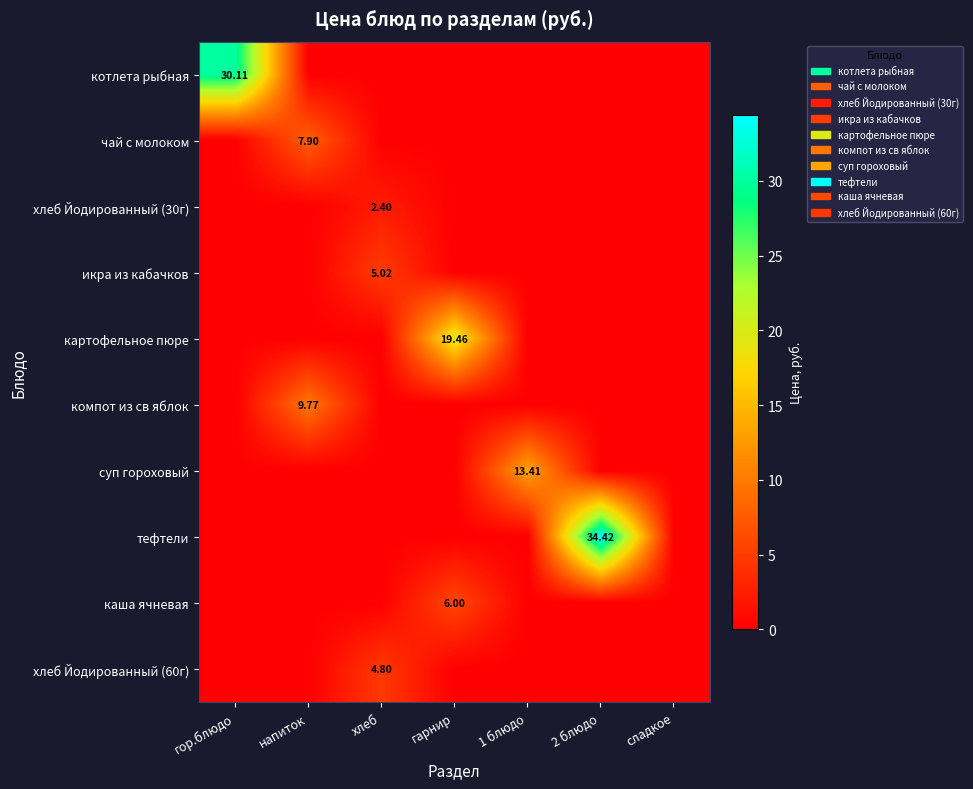

The хлеб Йодированный (30г) series shows -1.0 at 2 блюдо. True or false?

False